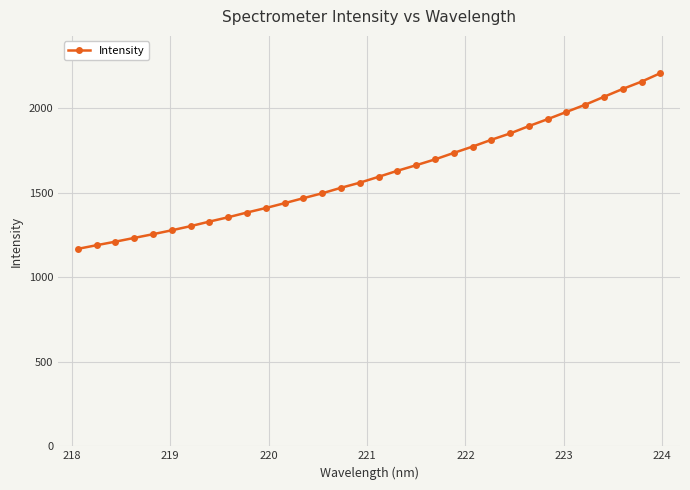

Reading right to left, what are all the values shown in this chart?

2207.2	2157.4	2114.2	2067.7	2020.7	1978.1	1935.4	1894.4	1850.9	1813.3	1773.0	1735.6	1697.3	1662.9	1630.0	1594.3	1559.5	1529.3	1496.8	1467.9	1438.4	1409.7	1383.1	1355.1	1329.4	1302.4	1278.0	1254.8	1232.7	1210.6	1189.6	1167.9